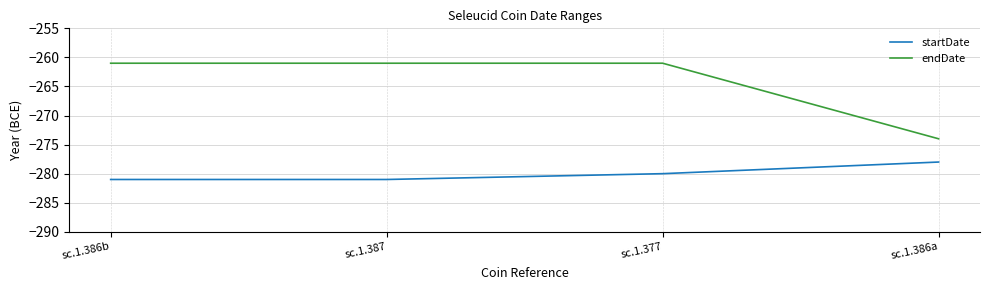

What position from the right is sc.1.387?

3